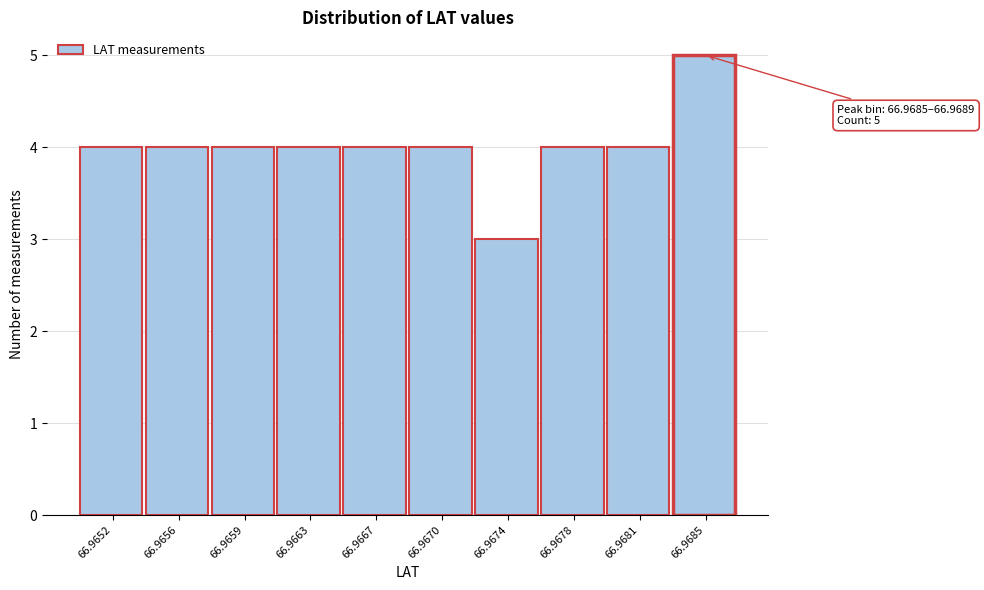

Reading right to left, transcribe all the data shown in this chart.

66.9685=5	66.9681=4	66.9678=4	66.9674=3	66.9670=4	66.9667=4	66.9663=4	66.9659=4	66.9656=4	66.9652=4